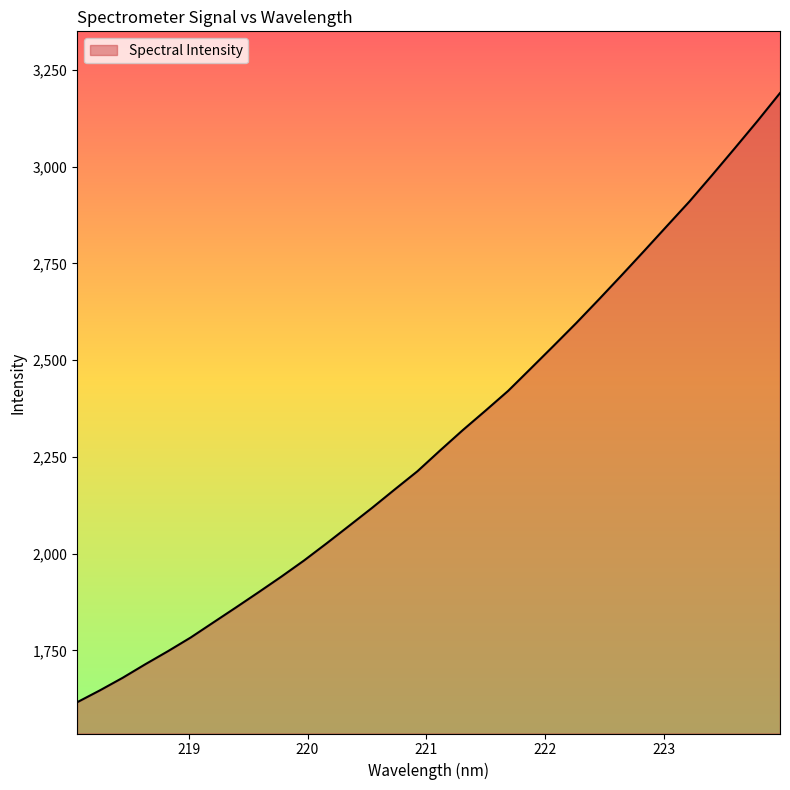

Reading left to right, transcribe all the data shown in this chart.

1615.9	1646.5	1678.9	1714.0	1747.8	1783.1	1822.1	1861.0	1900.5	1940.6	1982.4	2026.9	2072.5	2118.4	2166.1	2213.1	2266.8	2319.4	2369.6	2420.8	2478.7	2536.9	2595.8	2656.9	2719.1	2782.4	2846.4	2910.2	2978.3	3047.7	3117.9	3190.5